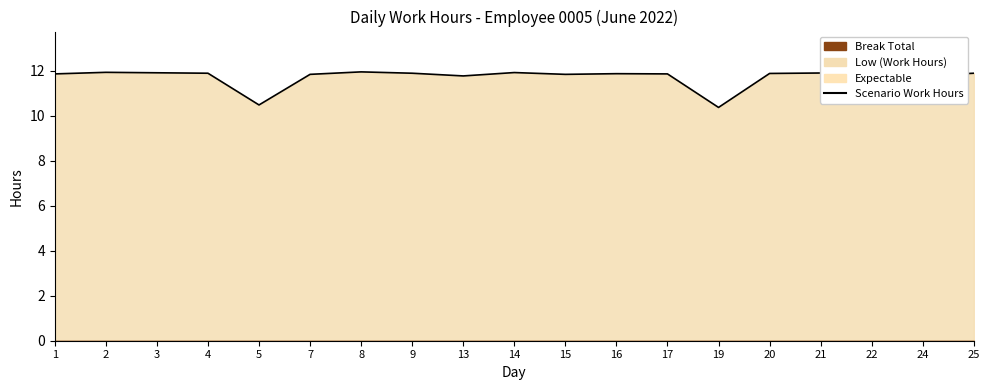

Does the chart have visible grid lines?

No